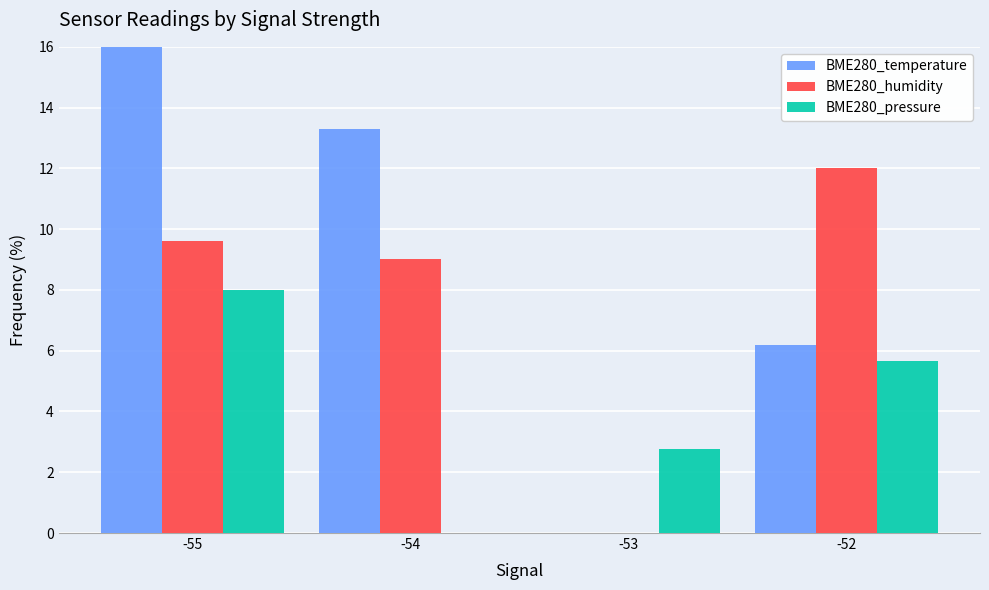

Which series has the largest total across all categories?

BME280_temperature